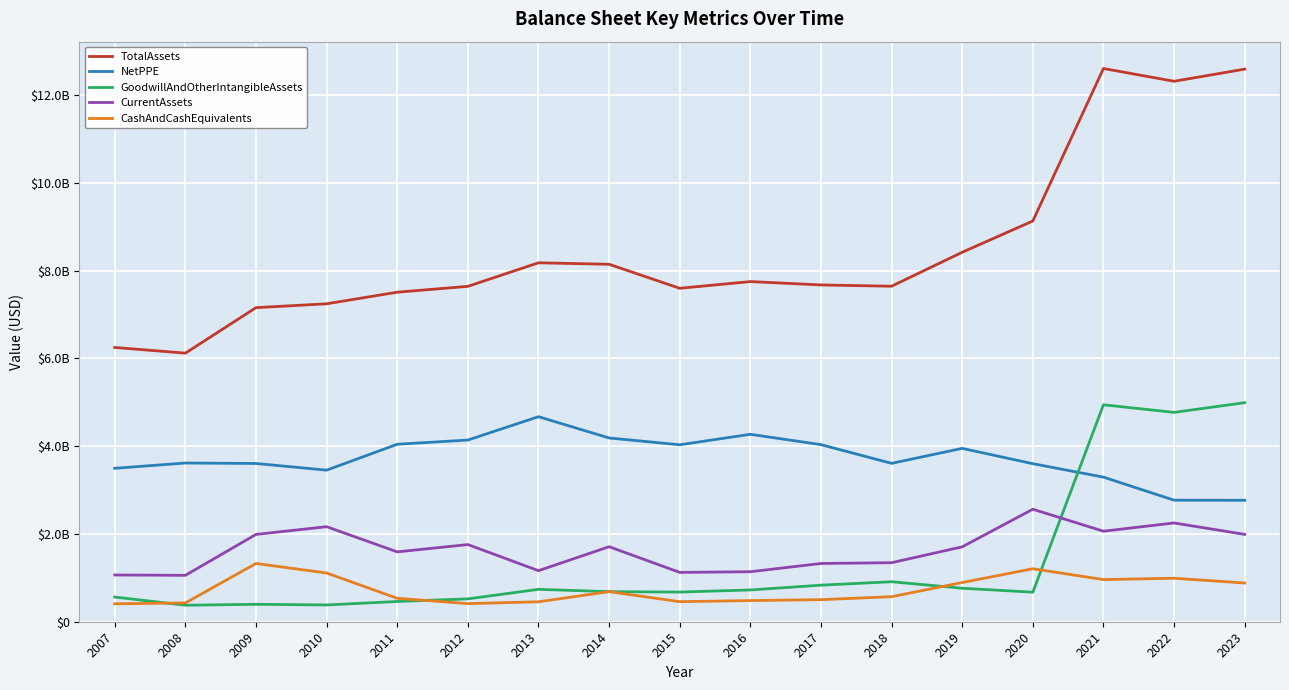

Does the chart display data point markers on the line(s)?

No